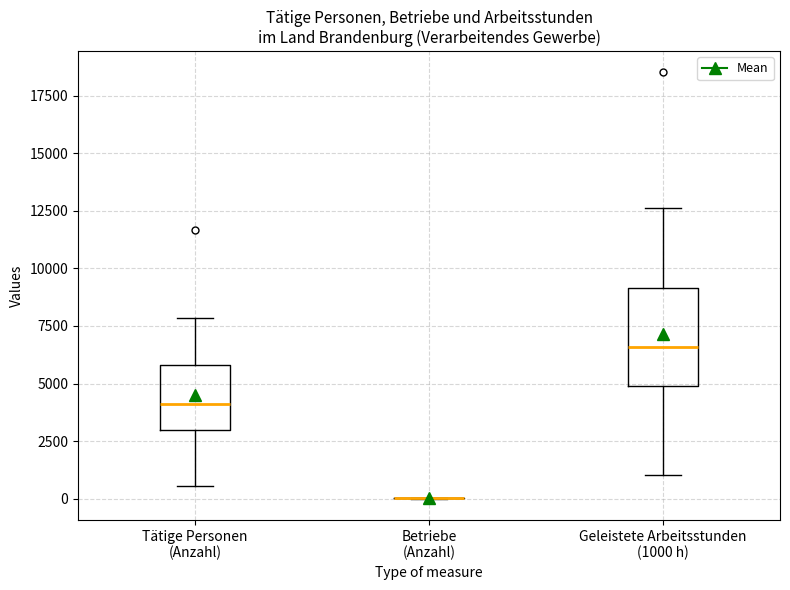

Reading left to right, read every box against the y-axis: the position of its median line, the range the box covers, and the ends of its whiskers. The values are not printed on the chart, so give them approximately, as read against the axis.

Tätige Personen (Anzahl): median 4000, box 3000 to 6000, whiskers 500 to 8000
Betriebe (Anzahl): box collapsed to a line at 0, whiskers 0 to 0
Geleistete Arbeitsstunden (1000 h): median 6500, box 5000 to 9000, whiskers 1000 to 12500